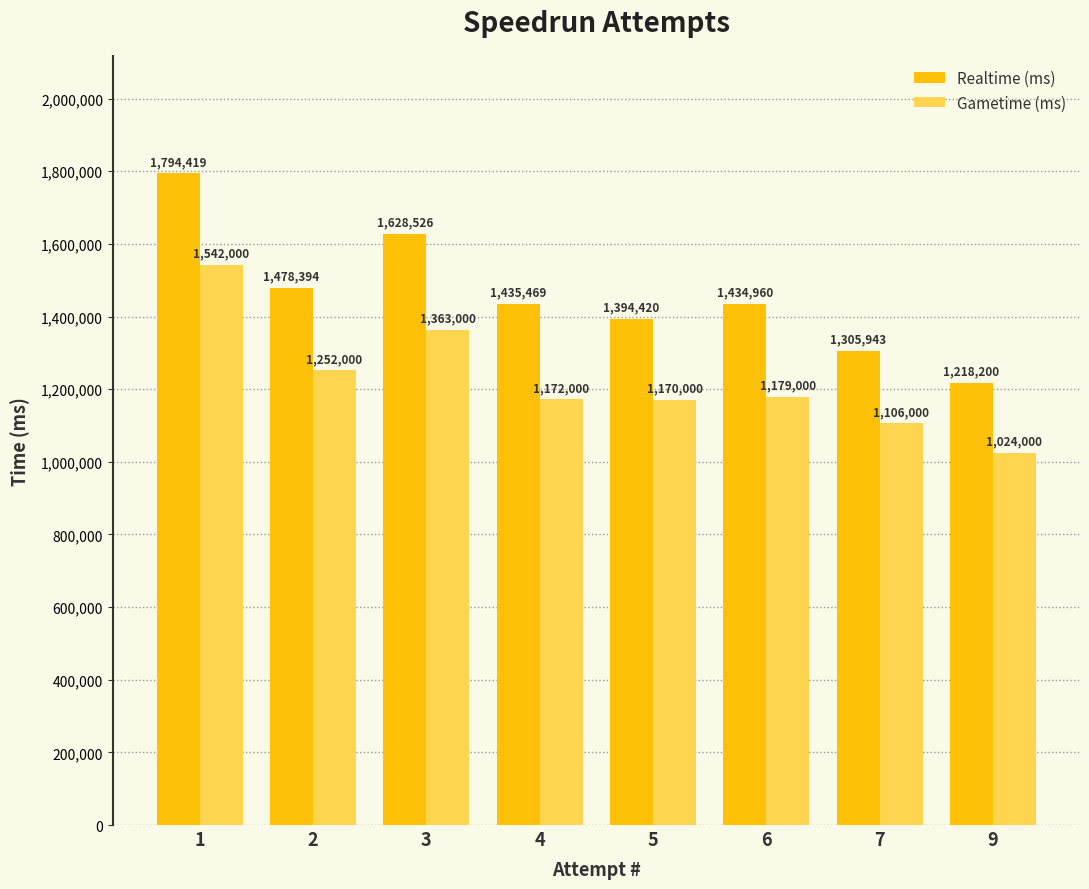

What value does the Gametime (ms) series have at 4, to the nearest 50?

1172000